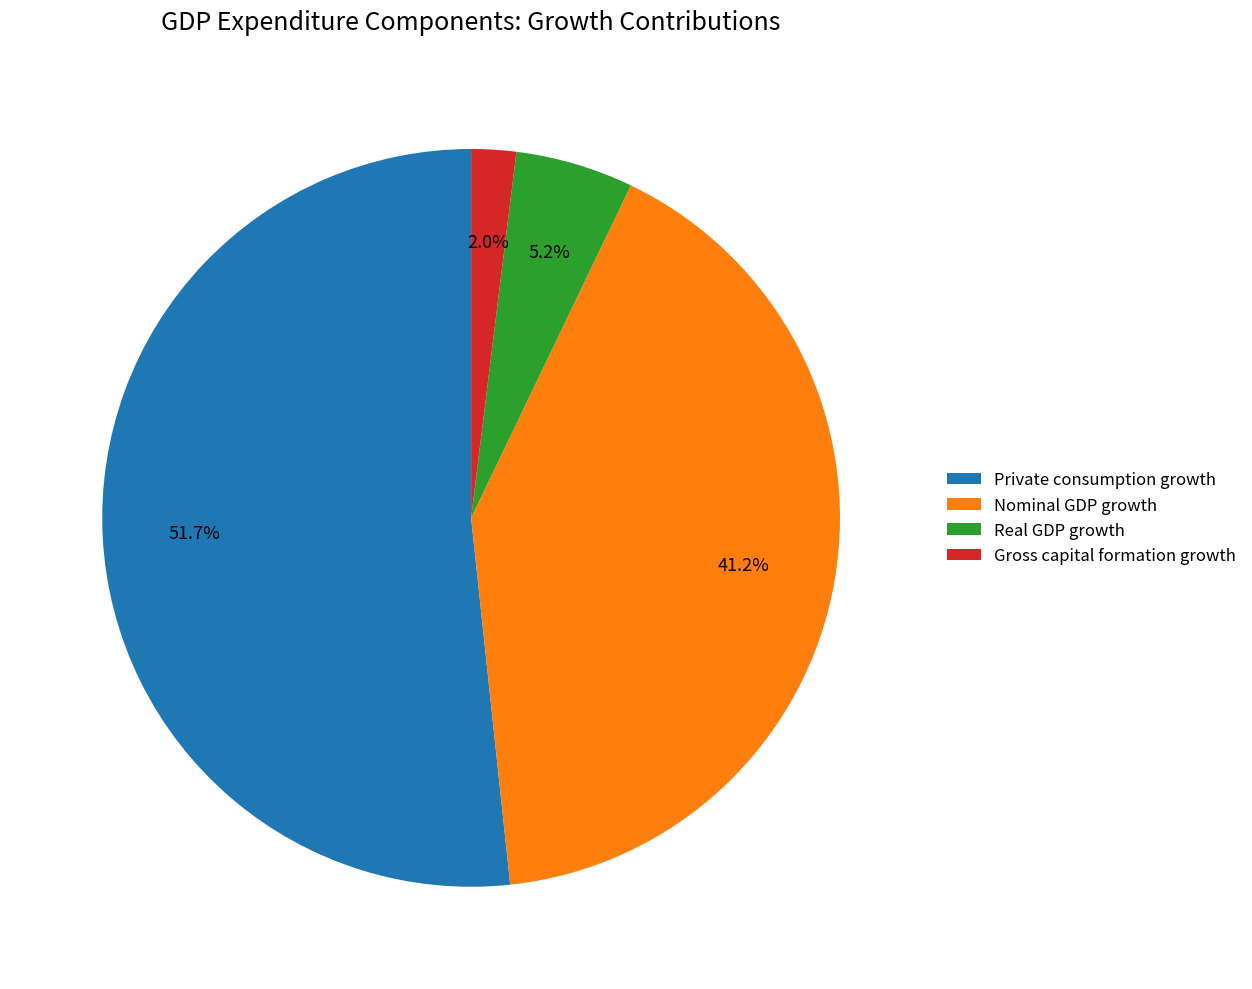

What portion of the pie excludes Nominal GDP growth?

58.8%